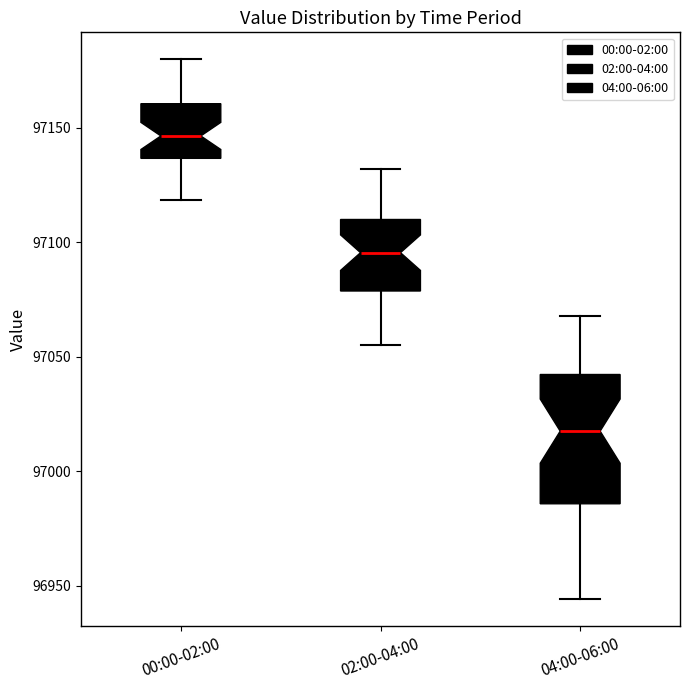

Where is the lower edge of the box for 02:00-04:00 on the y-axis? The values are not printed on the chart, so give them approximately, as read against the axis.

97080